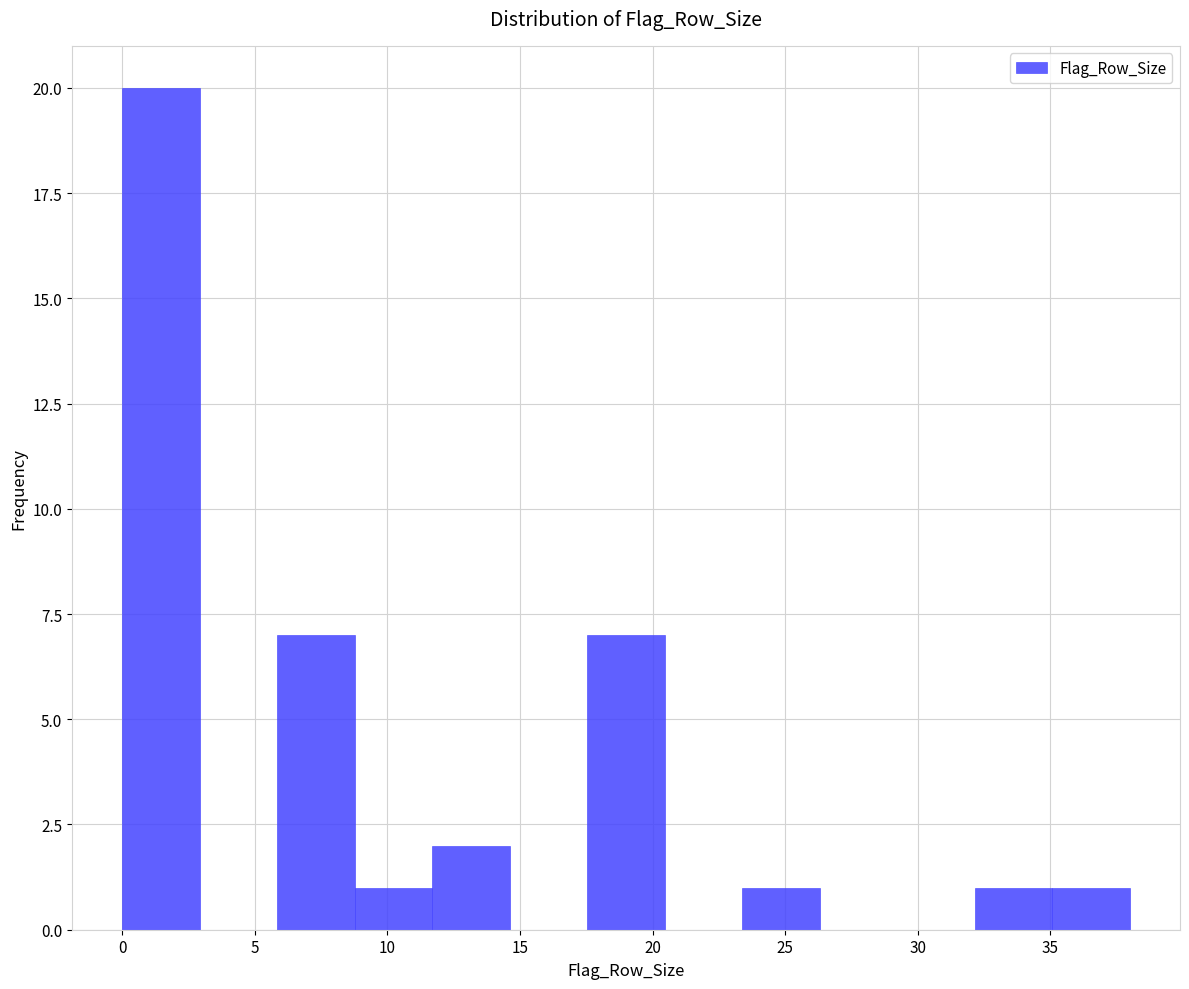

Over which range of the x-axis is the bar tallest?

0.0 to 3.0